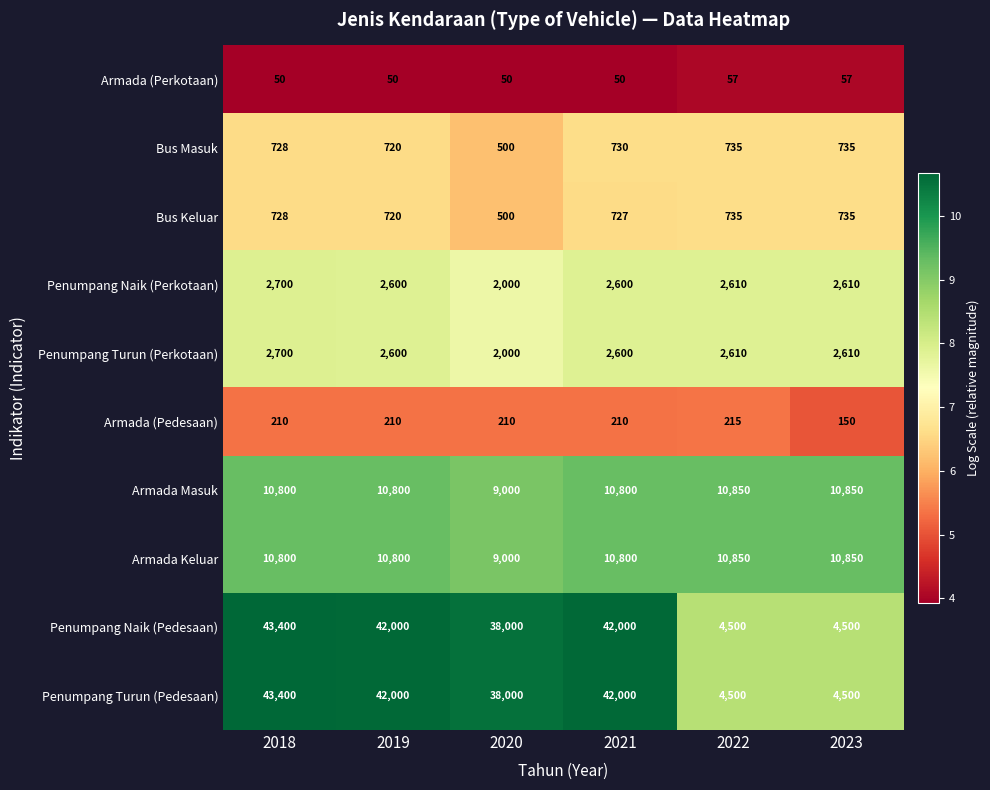

Which category has the highest value across all series?

2018